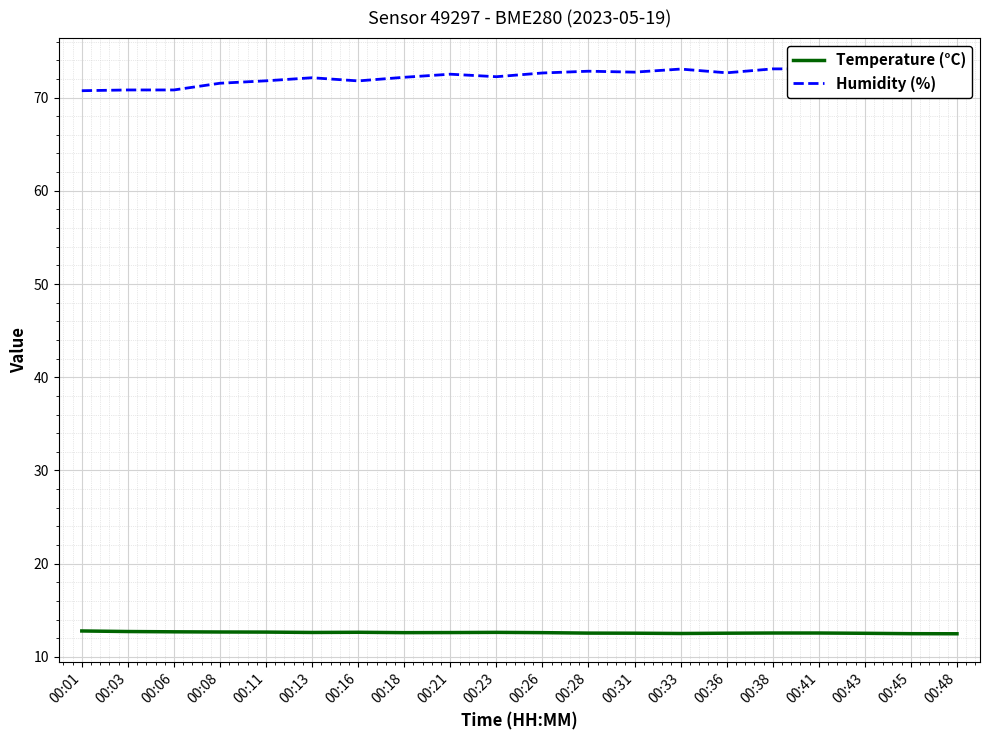

What is the greatest value displayed?

73.3